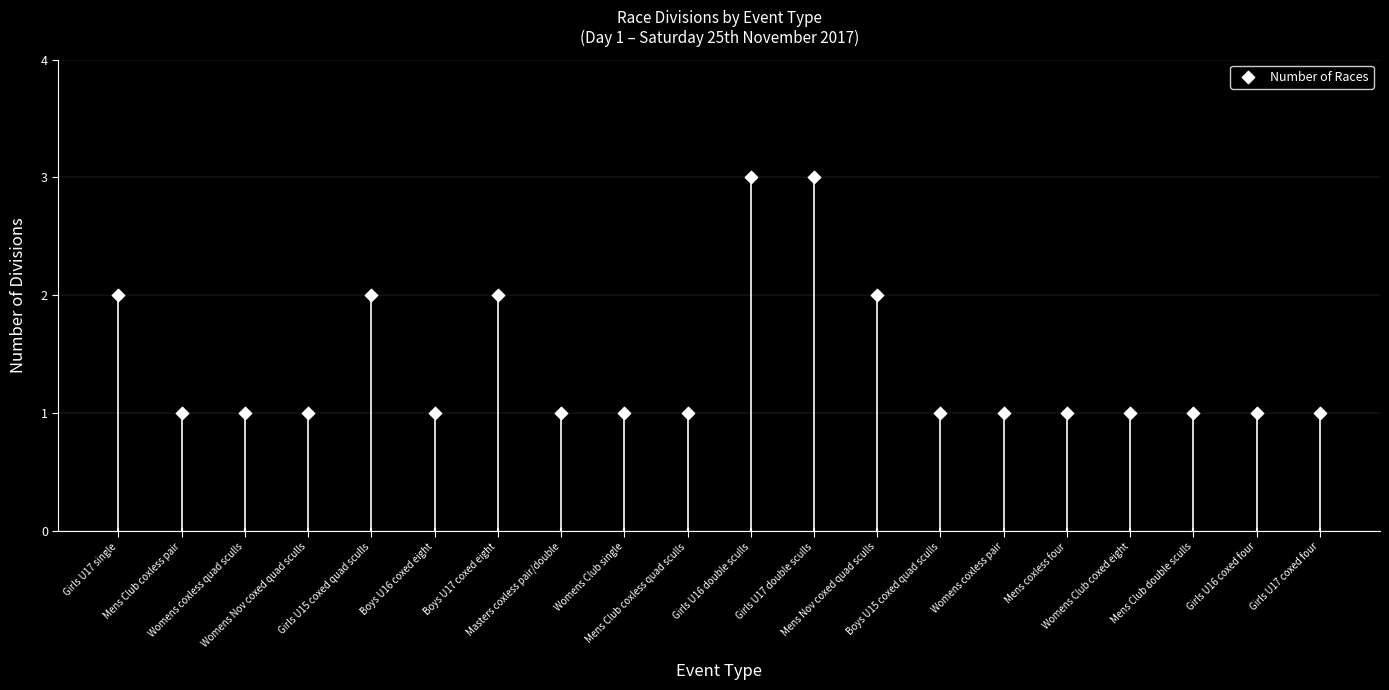

What is the change in value from Mens Nov coxed quad sculls to Womens coxless pair?

-1